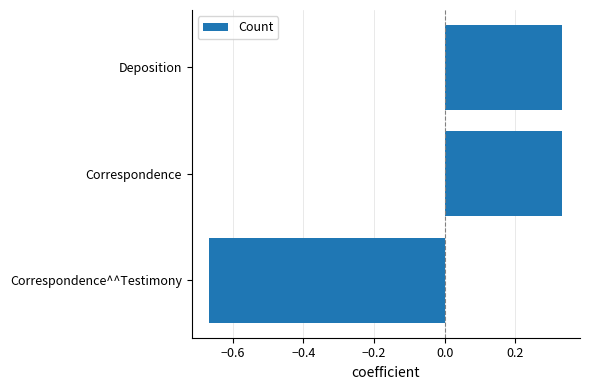

At which category does the chart reach its minimum across all series?

Correspondence^^Testimony